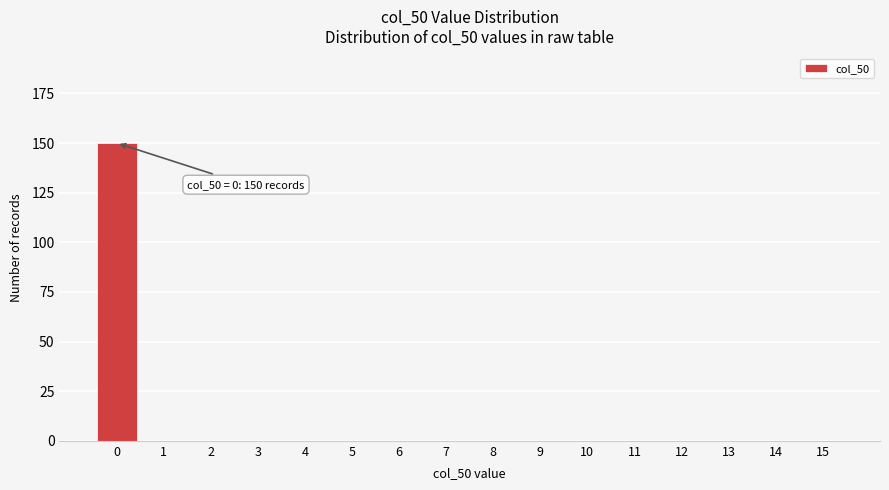

Reading right to left, list all the values displayed in this chart.

15=0	14=0	13=0	12=0	11=0	10=0	9=0	8=0	7=0	6=0	5=0	4=0	3=0	2=0	1=0	0=150